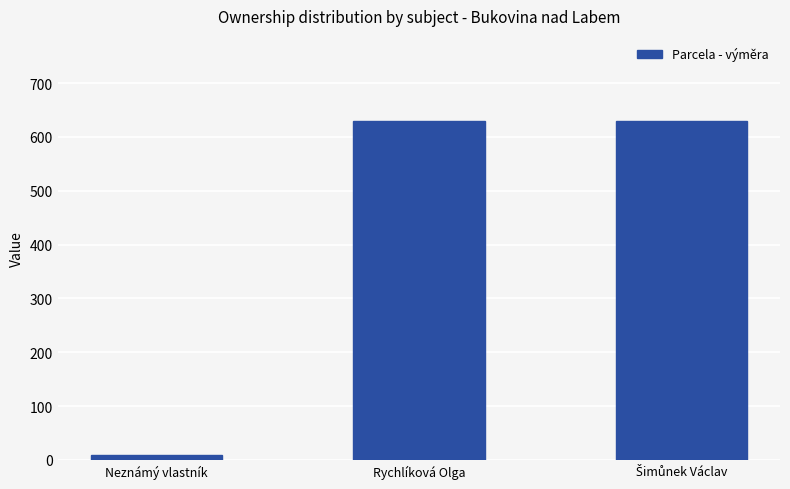

Reading right to left, what are all the values shown in this chart?

630	630	10